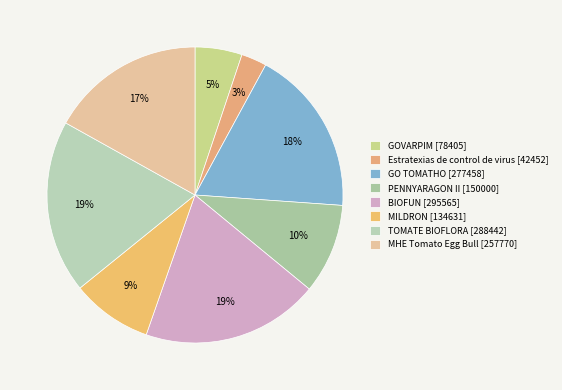

Which has a higher value, GOVARPIM or TOMATE BIOFLORA?

TOMATE BIOFLORA